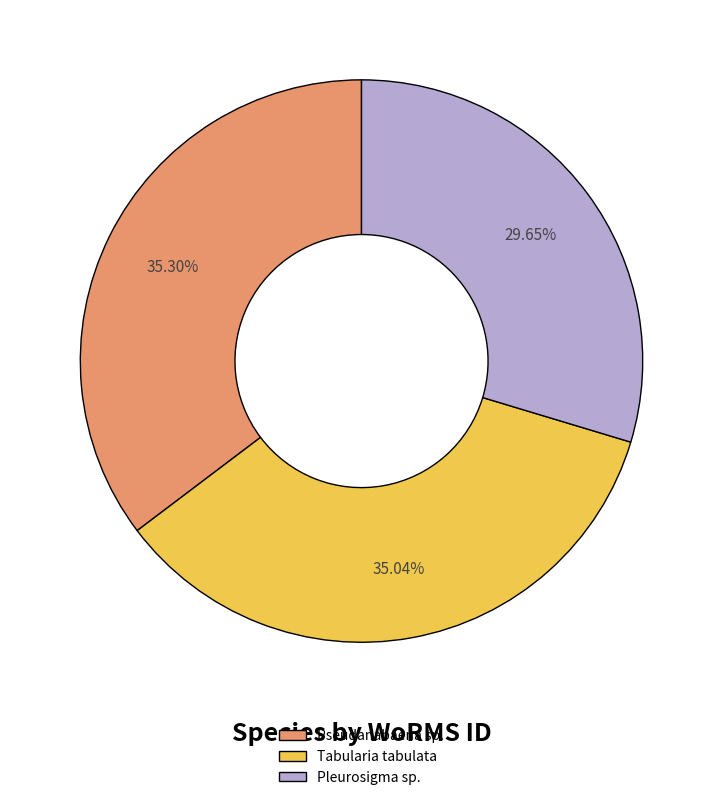

To the nearest percent, what percentage of the pie is Tabularia tabulata?

35%